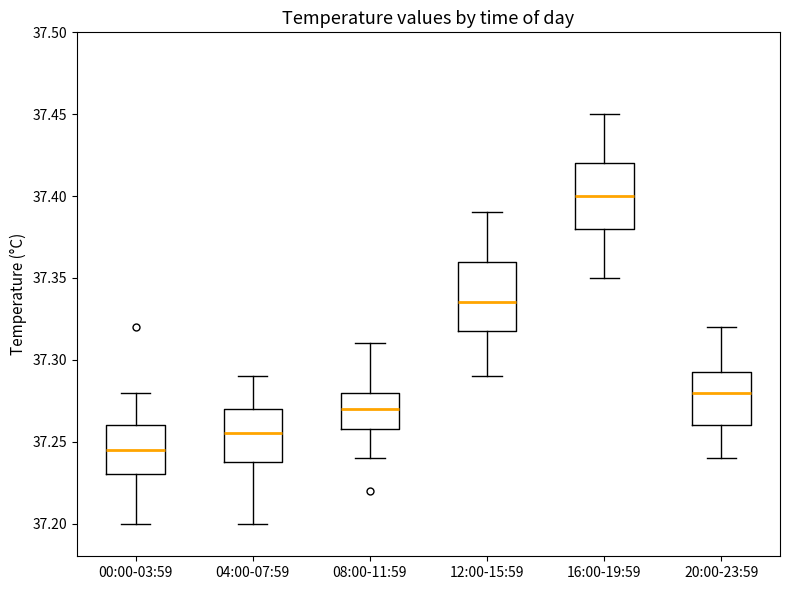

Which box's median line is the lowest?

00:00-03:59